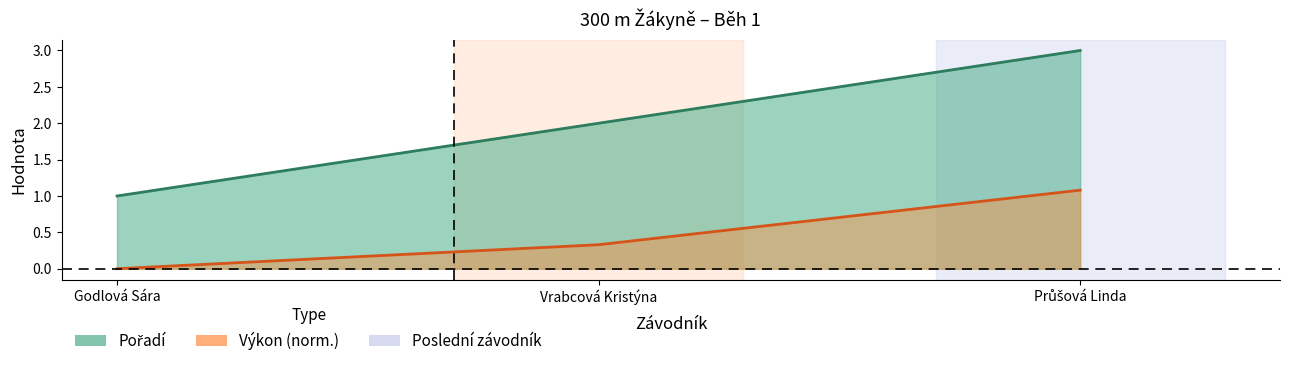

True or false: Pořadí has a value of 2.0 at Vrabcová Kristýna.

True